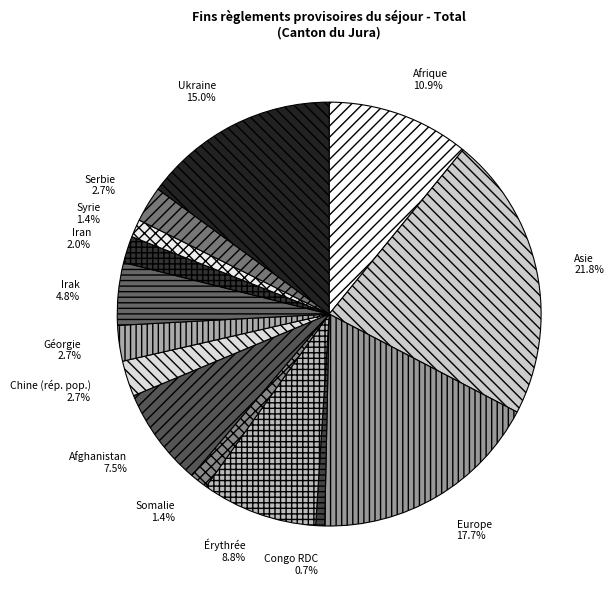

Which has a higher value, Irak or Iran?

Irak